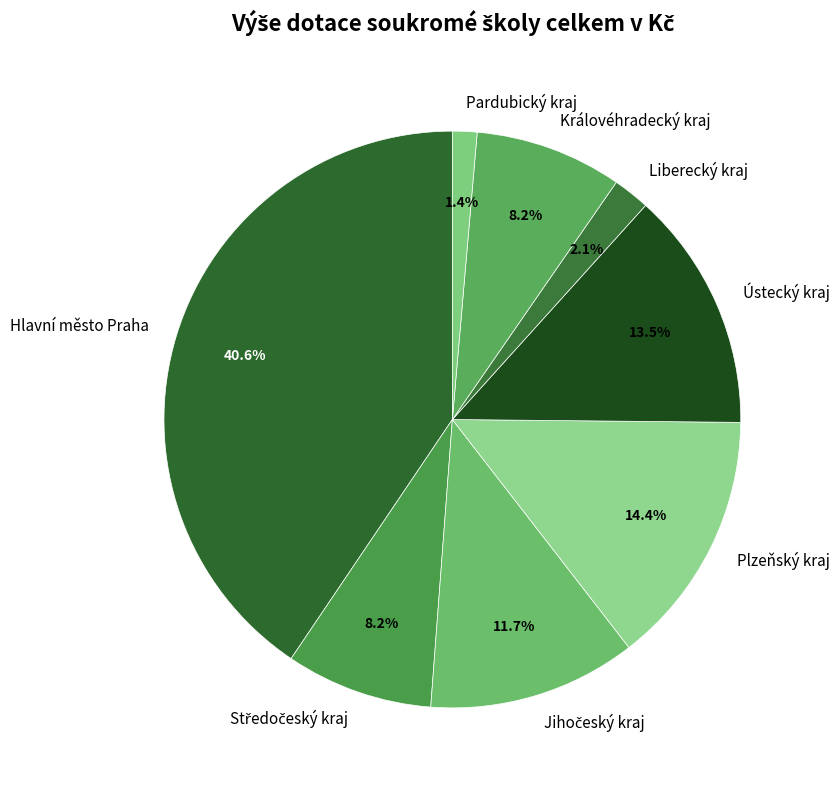

Is it true that Královéhradecký kraj is 8% of the pie?

True